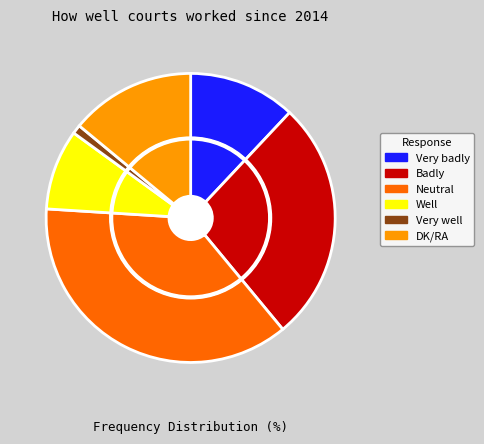

How many slices are in this pie chart?

6